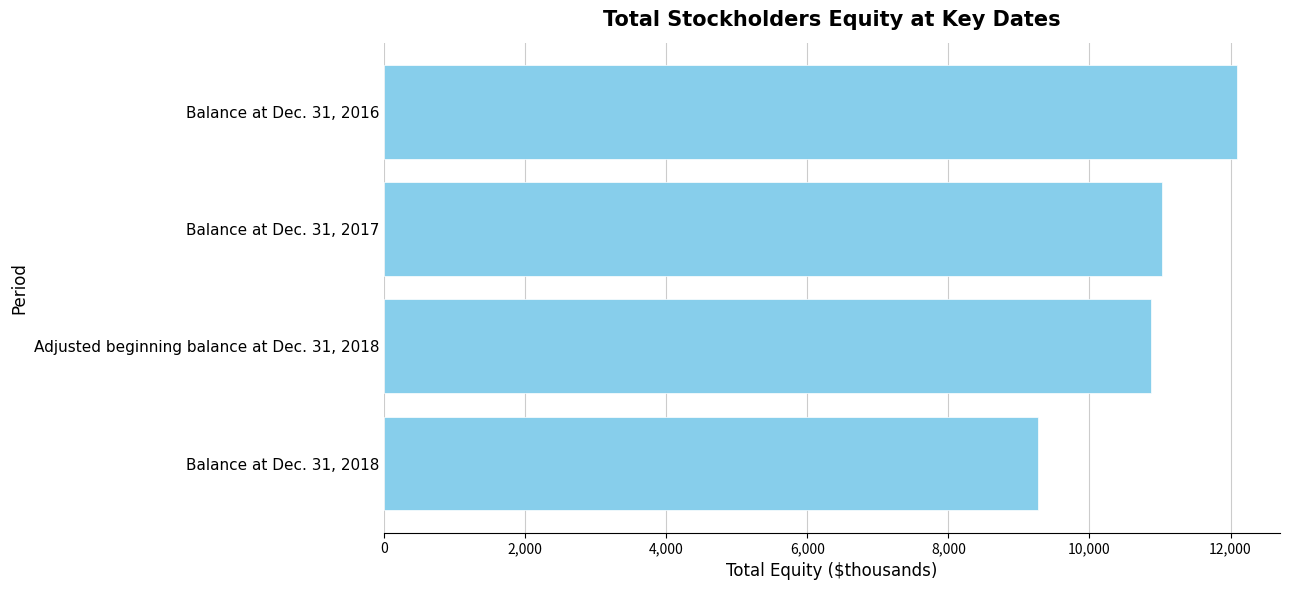

What is the approximate value at Adjusted beginning balance at Dec. 31, 2018, to the nearest 50?

10850